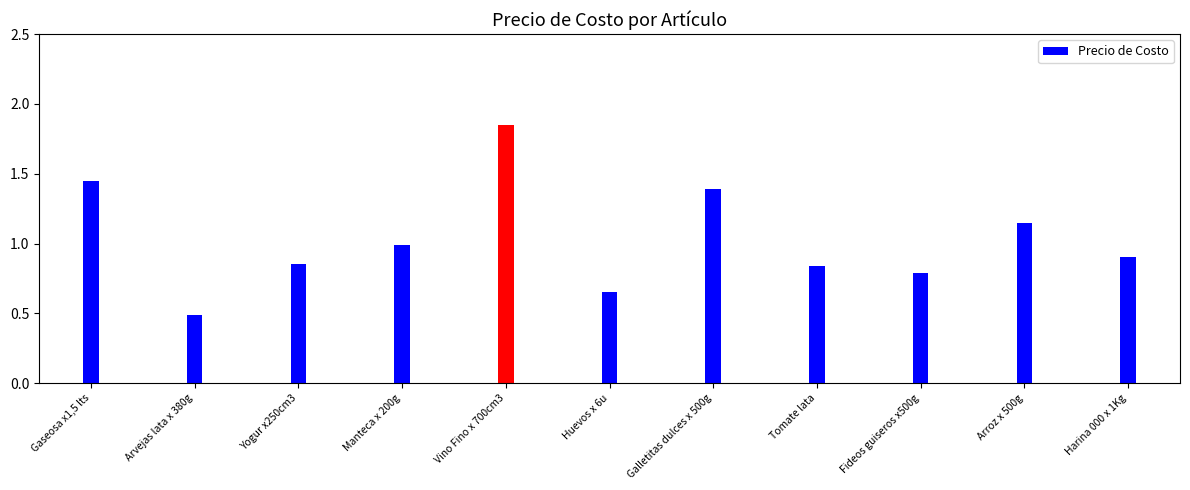

What is the difference between the second highest and second lowest values?

0.8